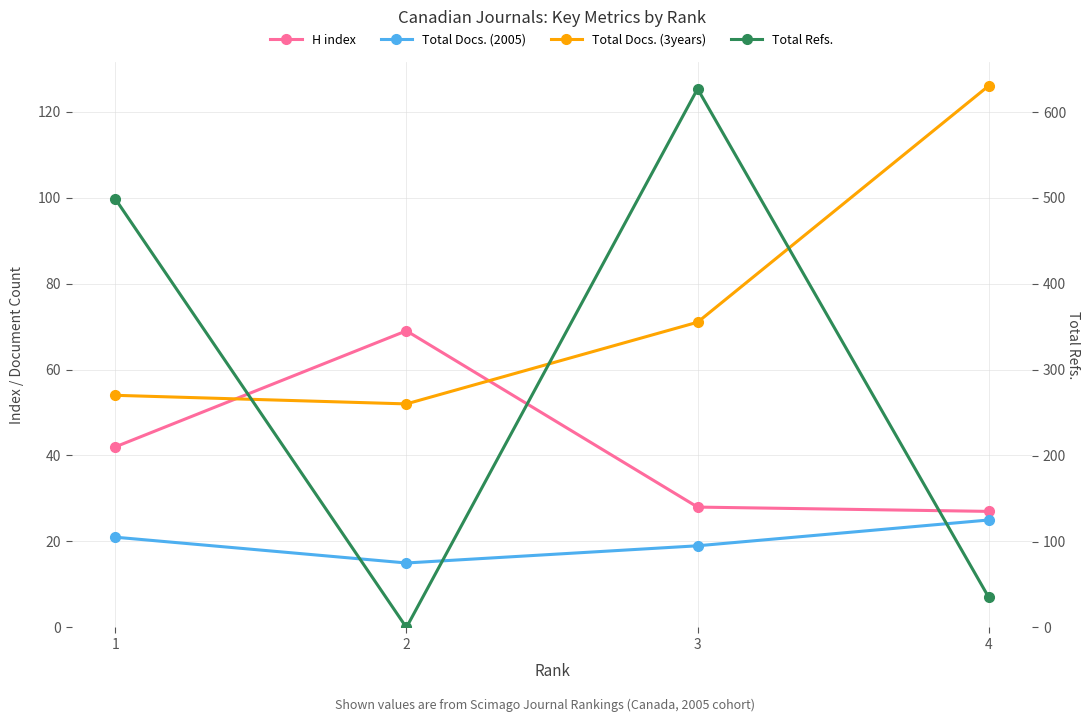

How many categories are shown in the chart?

4